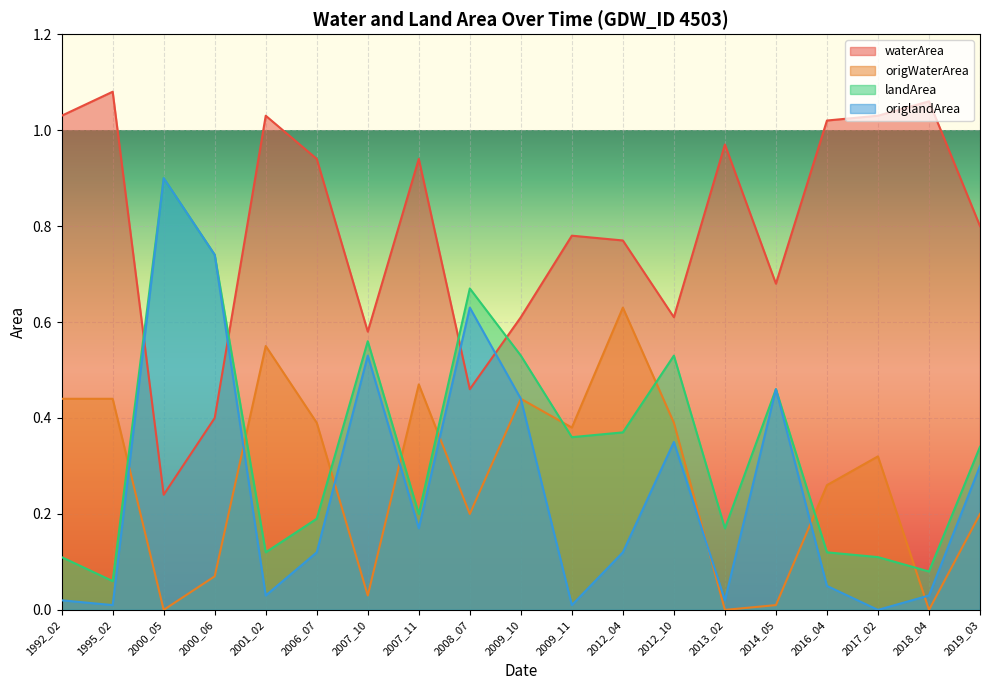

What is the value of the waterArea point at the 4th from the left?

0.4